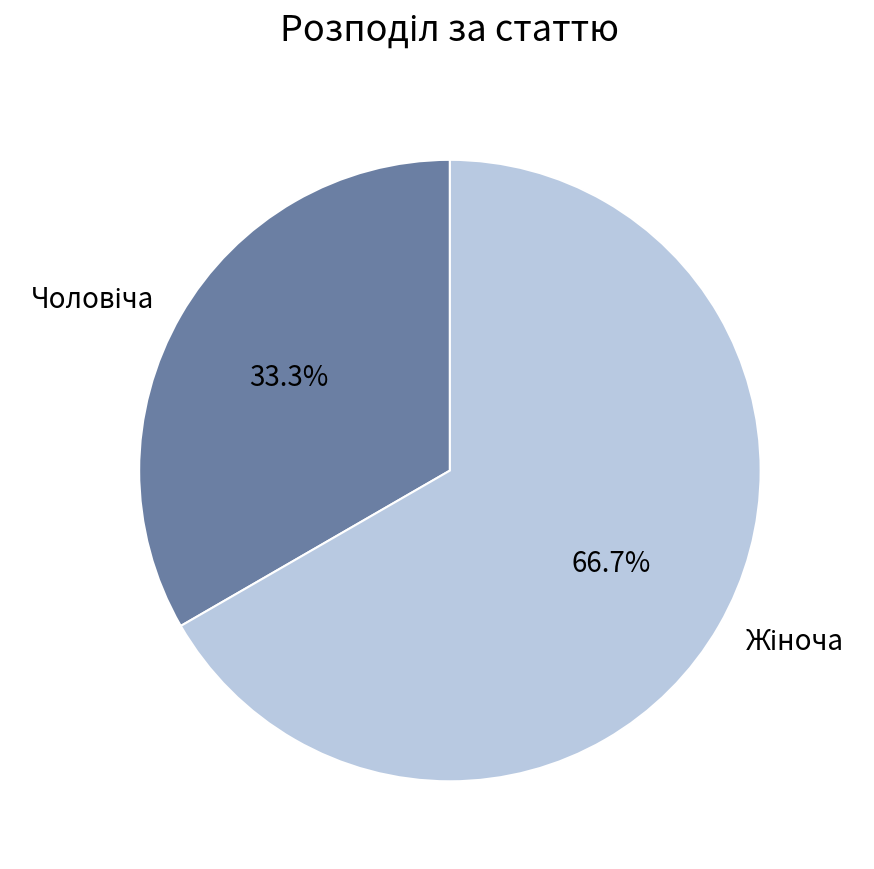

Is there a majority slice in this chart?

Yes